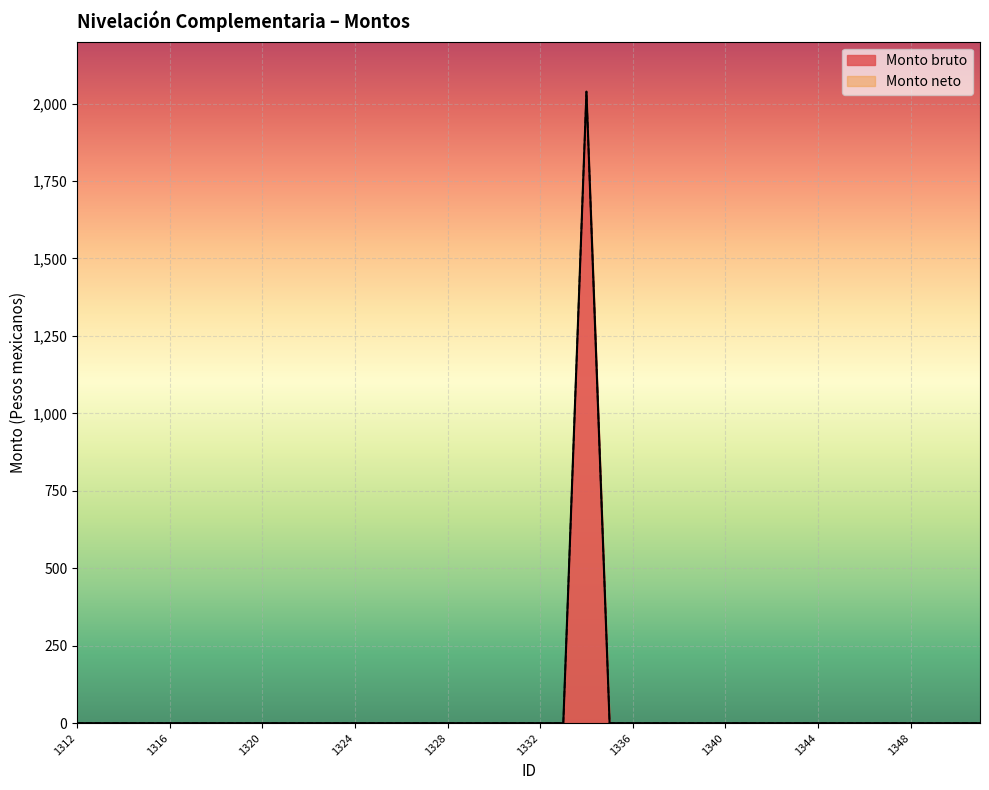

True or false: Monto neto and Monto bruto cross at least once.

False